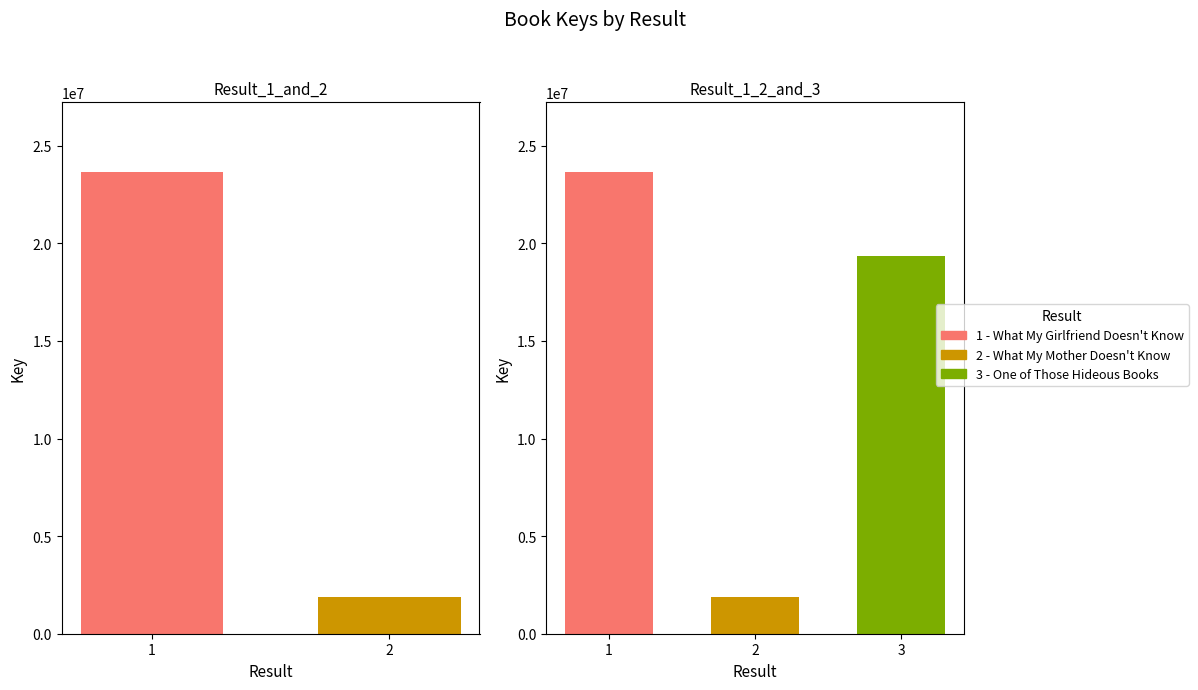

Are the bars horizontal?

No